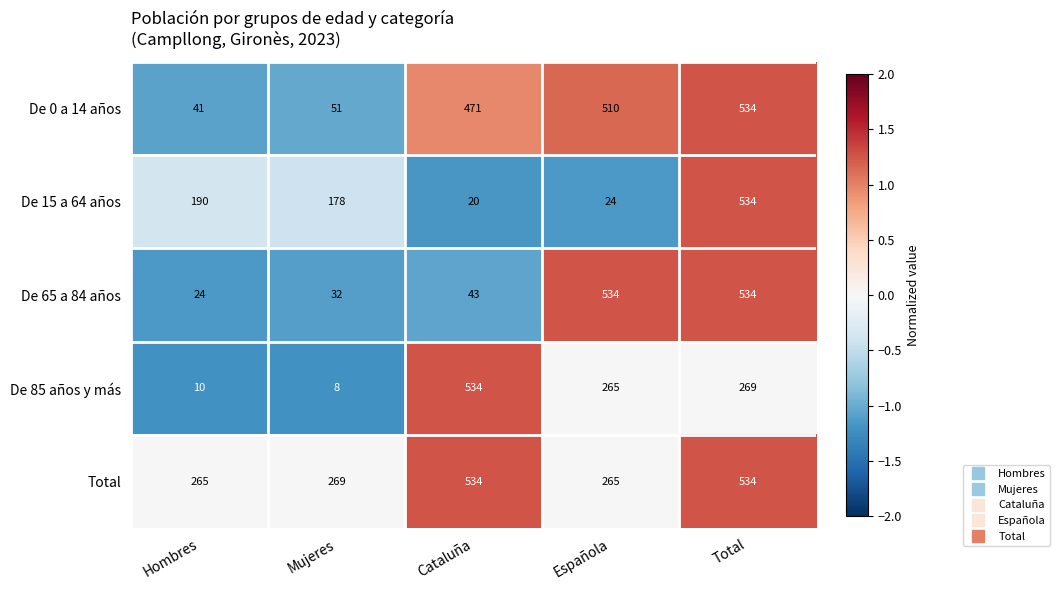

What is the maximum value shown in the chart?

534